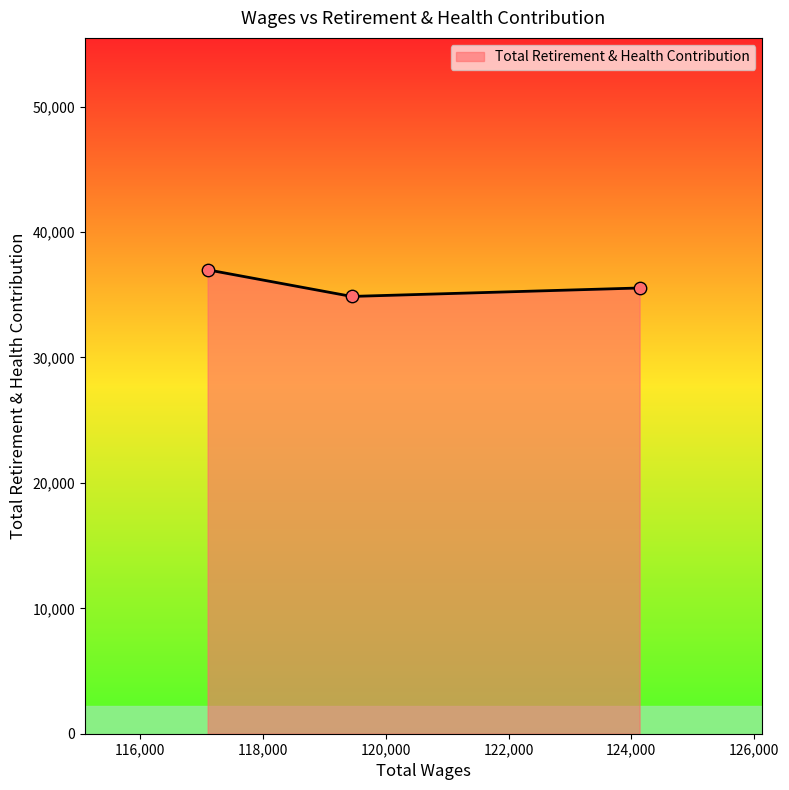

What is the average value?

35799